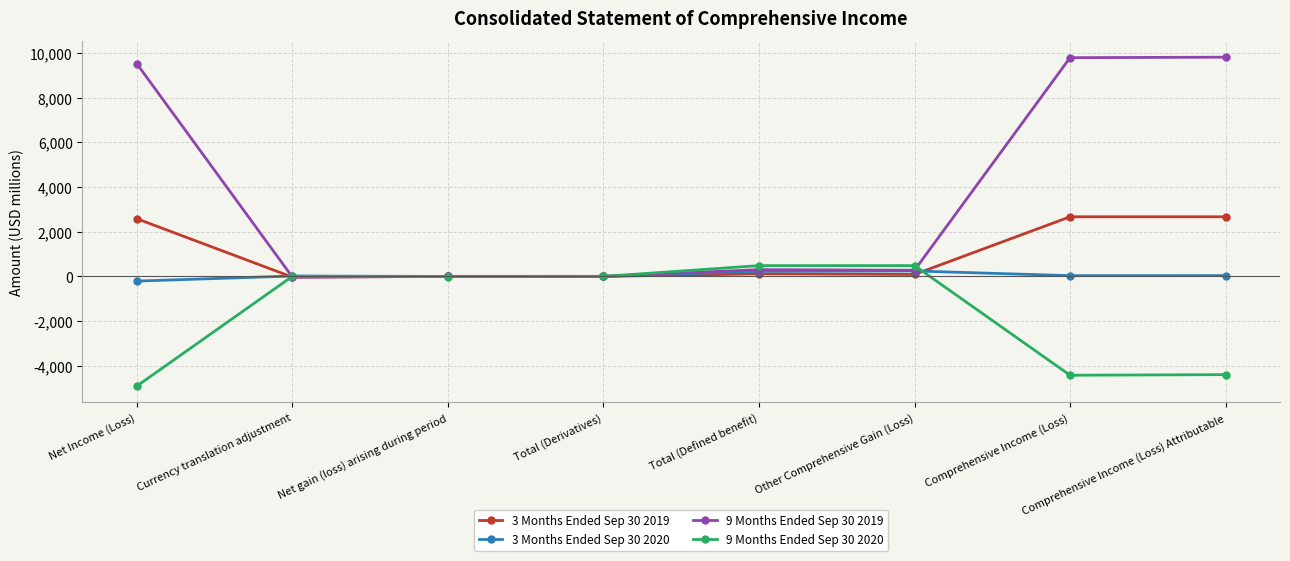

Rank the series by their average value, from highest to lowest.

9 Months Ended Sep 30 2019, 3 Months Ended Sep 30 2019, 3 Months Ended Sep 30 2020, 9 Months Ended Sep 30 2020